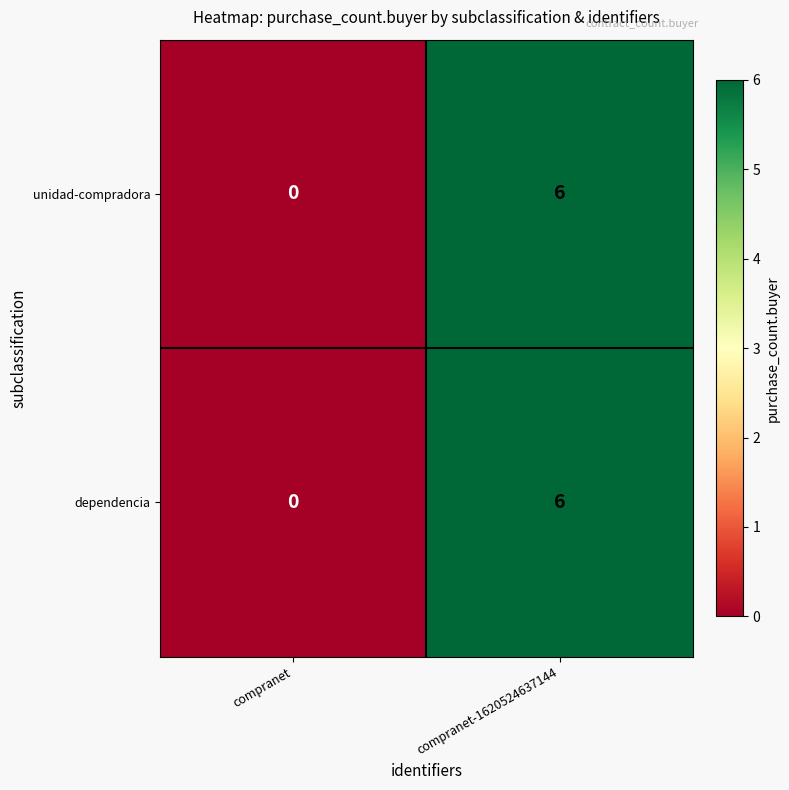

At which category is the sum across all series the highest?

compranet-1620524637144